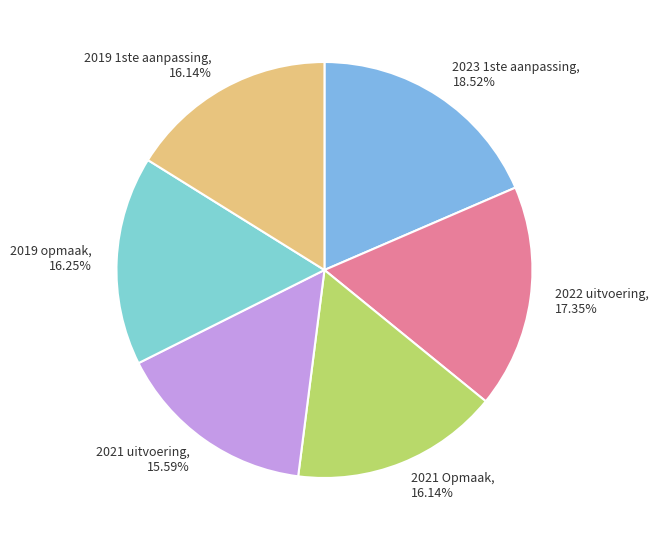

Which slice is the smallest?

2021 uitvoering